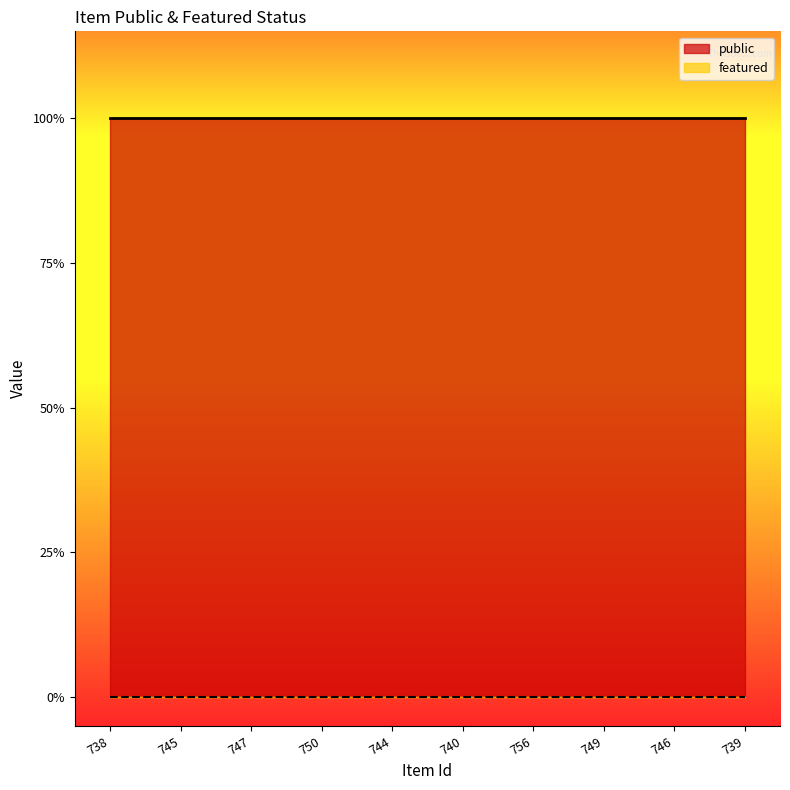

At how many categories does at least one series exceed 0?

10